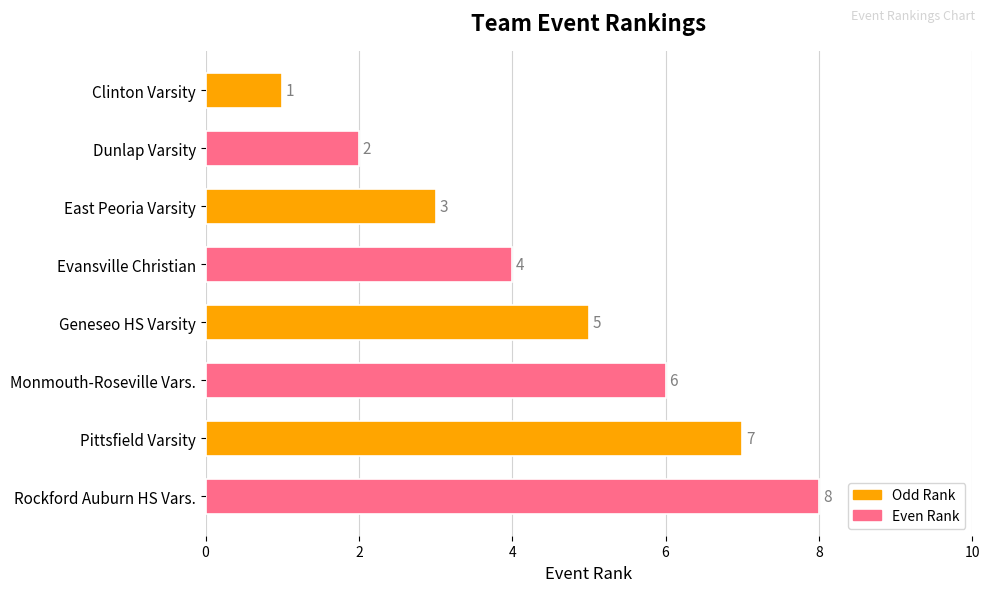

What is the sum of all values?

36